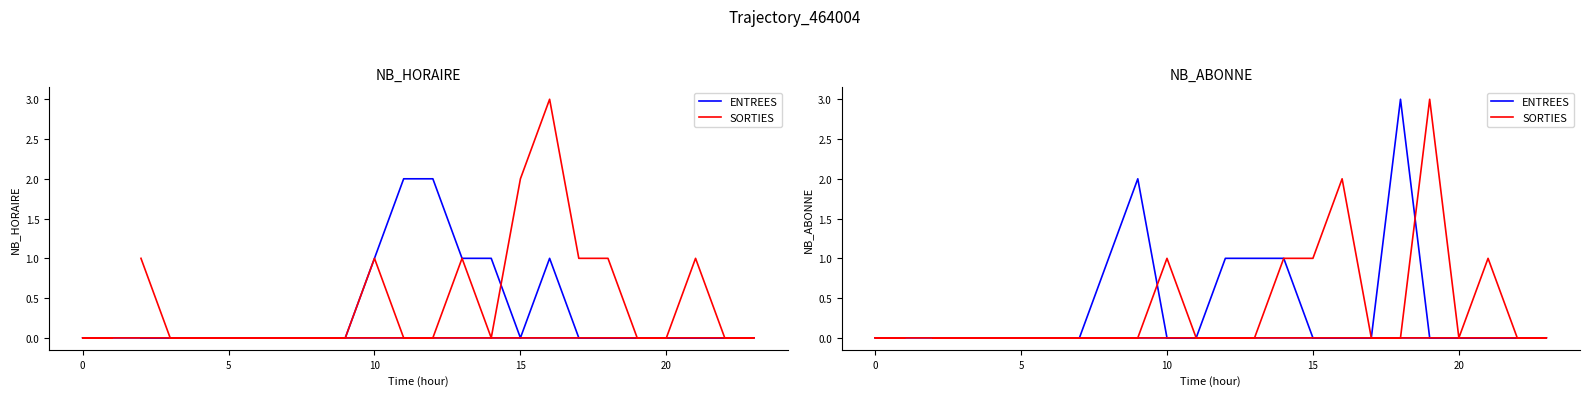

Is the value of SORTIES at −5 greater than the value of ENTREES at 10?

No